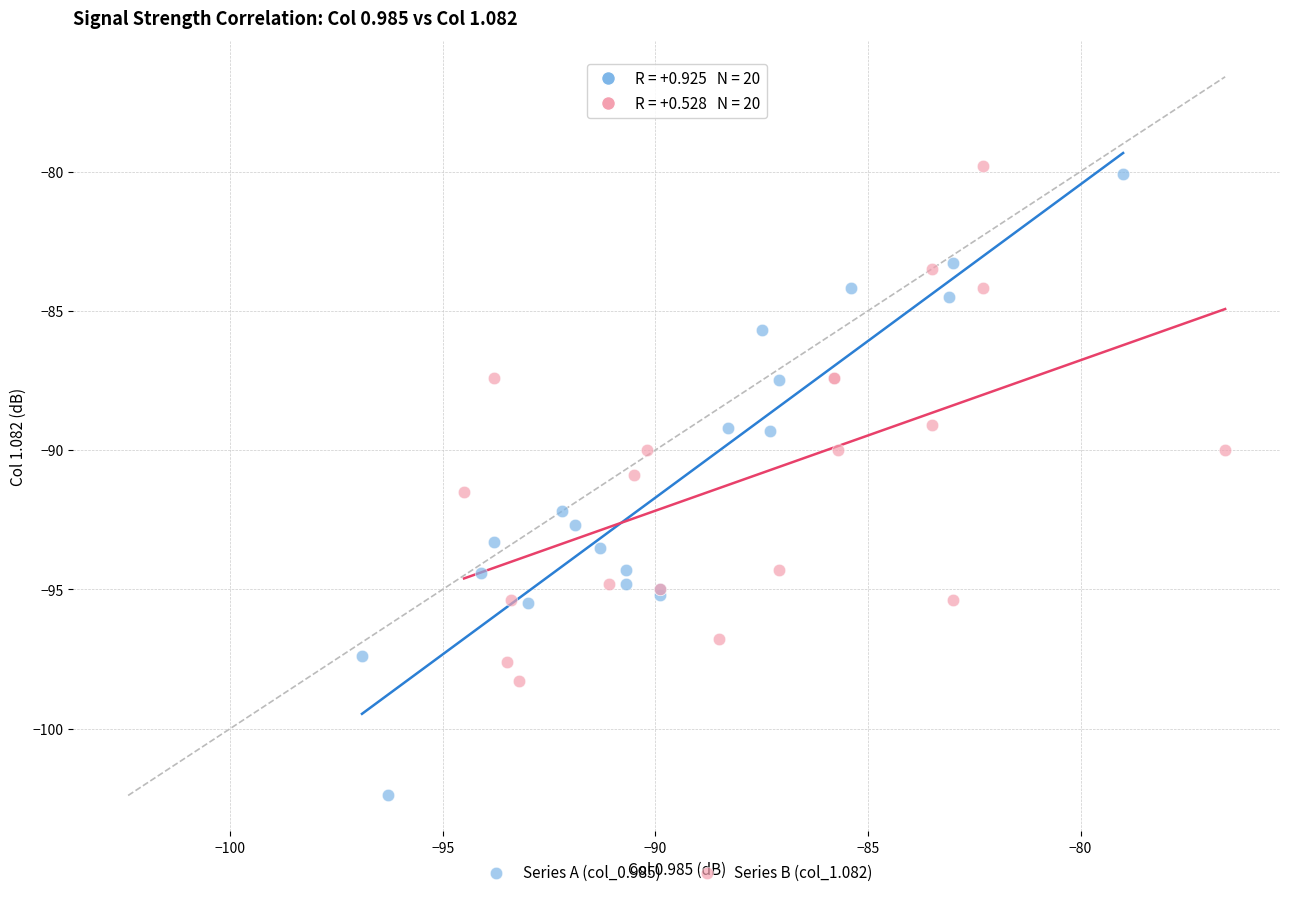

Which series has the largest Y range (max minus min)?

Series A (col_0.985)